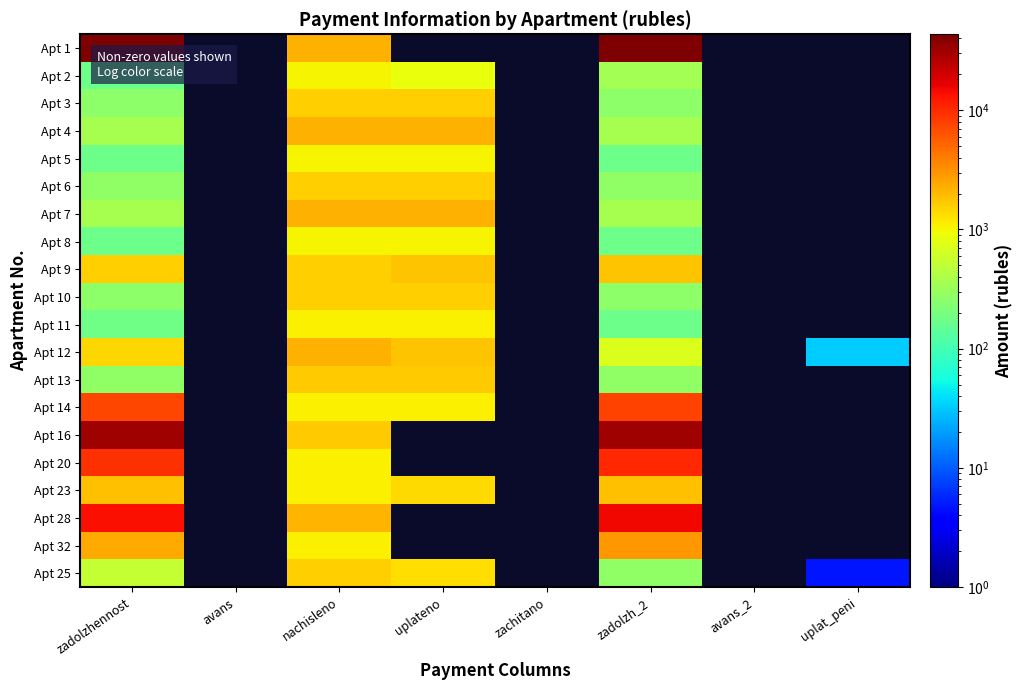

Where is Apt 9 nearest to the value 1678?

uplateno